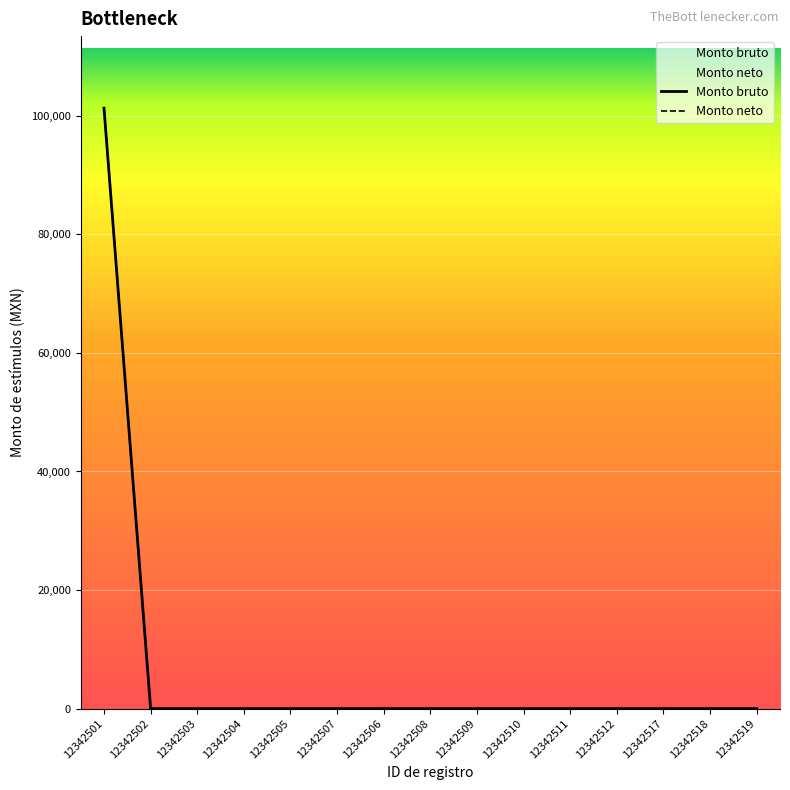

How many categories are shown in the chart?

15